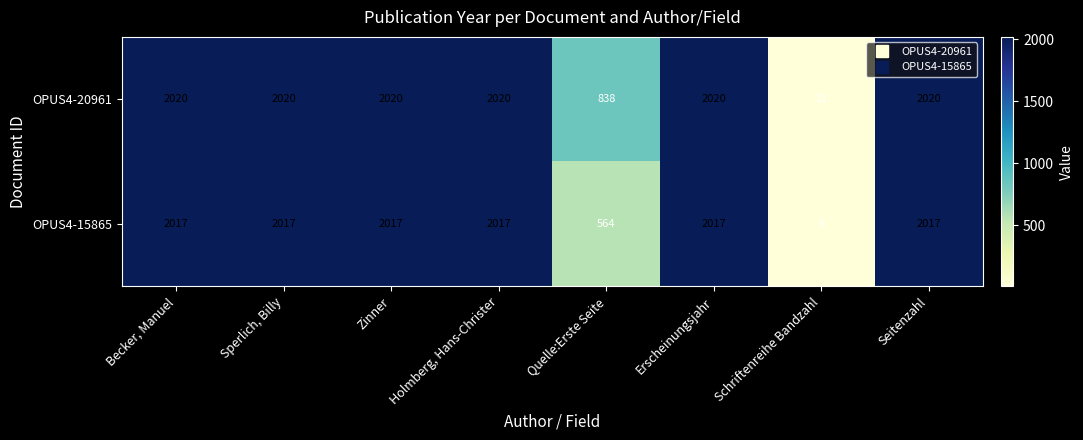

Rank the series by their maximum value, from highest to lowest.

OPUS4-20961, OPUS4-15865